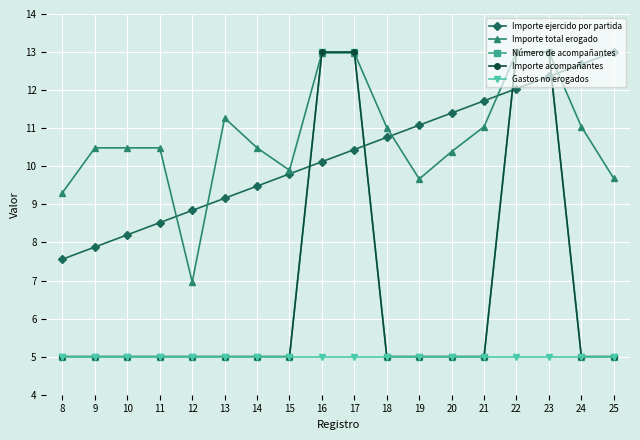

Reading right to left, what are all the values shown in this chart?

Importe ejercido por partida: 25=13.0	24=12.7	23=12.4	22=12.0	21=11.7	20=11.4	19=11.1	18=10.8	17=10.4	16=10.1	15=9.8	14=9.5	13=9.2	12=8.8	11=8.5	10=8.2	9=7.9	8=7.6
Importe total erogado: 25=9.7	24=11.0	23=13.0	22=13.0	21=11.0	20=10.4	19=9.7	18=11.0	17=13.0	16=13.0	15=9.9	14=10.5	13=11.3	12=7.0	11=10.5	10=10.5	9=10.5	8=9.3
Número de acompañantes: 25=5.0	24=5.0	23=13.0	22=13.0	21=5.0	20=5.0	19=5.0	18=5.0	17=13.0	16=13.0	15=5.0	14=5.0	13=5.0	12=5.0	11=5.0	10=5.0	9=5.0	8=5.0
Importe acompañantes: 25=5.0	24=5.0	23=13.0	22=13.0	21=5.0	20=5.0	19=5.0	18=5.0	17=13.0	16=13.0	15=5.0	14=5.0	13=5.0	12=5.0	11=5.0	10=5.0	9=5.0	8=5.0
Gastos no erogados: 25=5.0	24=5.0	23=5.0	22=5.0	21=5.0	20=5.0	19=5.0	18=5.0	17=5.0	16=5.0	15=5.0	14=5.0	13=5.0	12=5.0	11=5.0	10=5.0	9=5.0	8=5.0